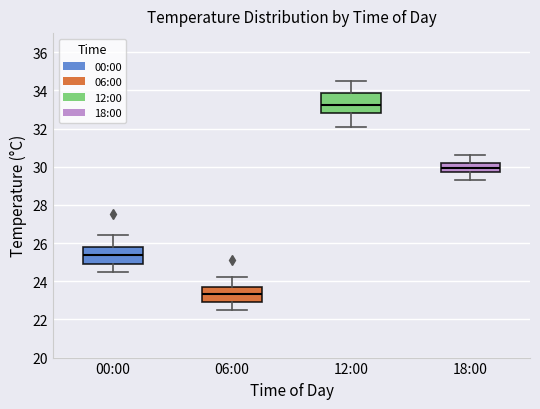

Reading left to right, read every box against the y-axis: the position of its median line, the range the box covers, and the ends of its whiskers. The values are not printed on the chart, so give them approximately, as read against the axis.

00:00: median 25.4, box 25.0 to 25.8, whiskers 24.6 to 26.4
06:00: median 23.4, box 23.0 to 23.6, whiskers 22.6 to 24.2
12:00: median 33.2, box 32.8 to 33.8, whiskers 32.2 to 34.6
18:00: median 30.0, box 29.8 to 30.2, whiskers 29.4 to 30.6